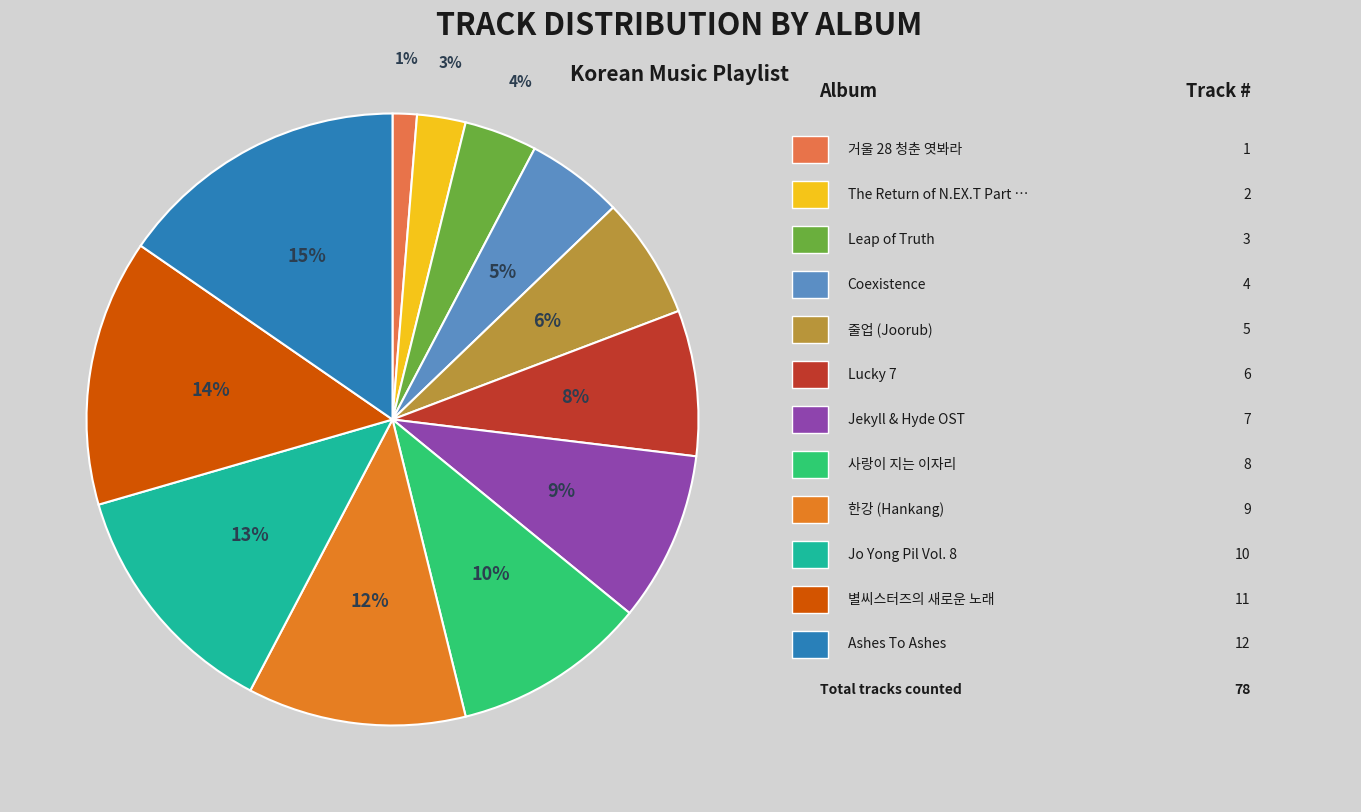

Is there any slice that represents more than half of the pie?

No